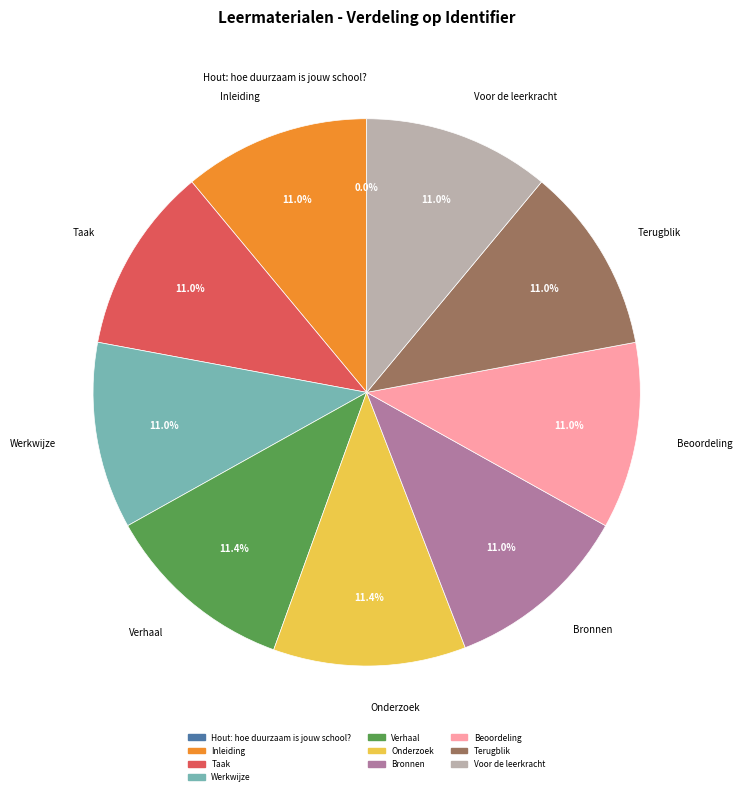

Is it true that Verhaal is 11% of the pie?

True